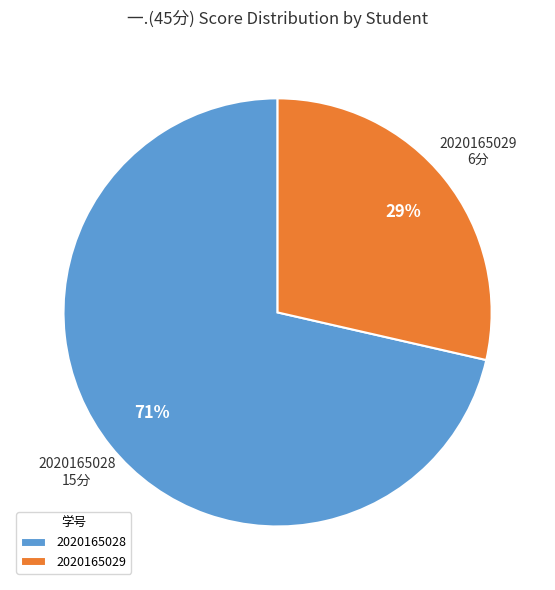

What is the smallest slice in the pie chart?

2020165029